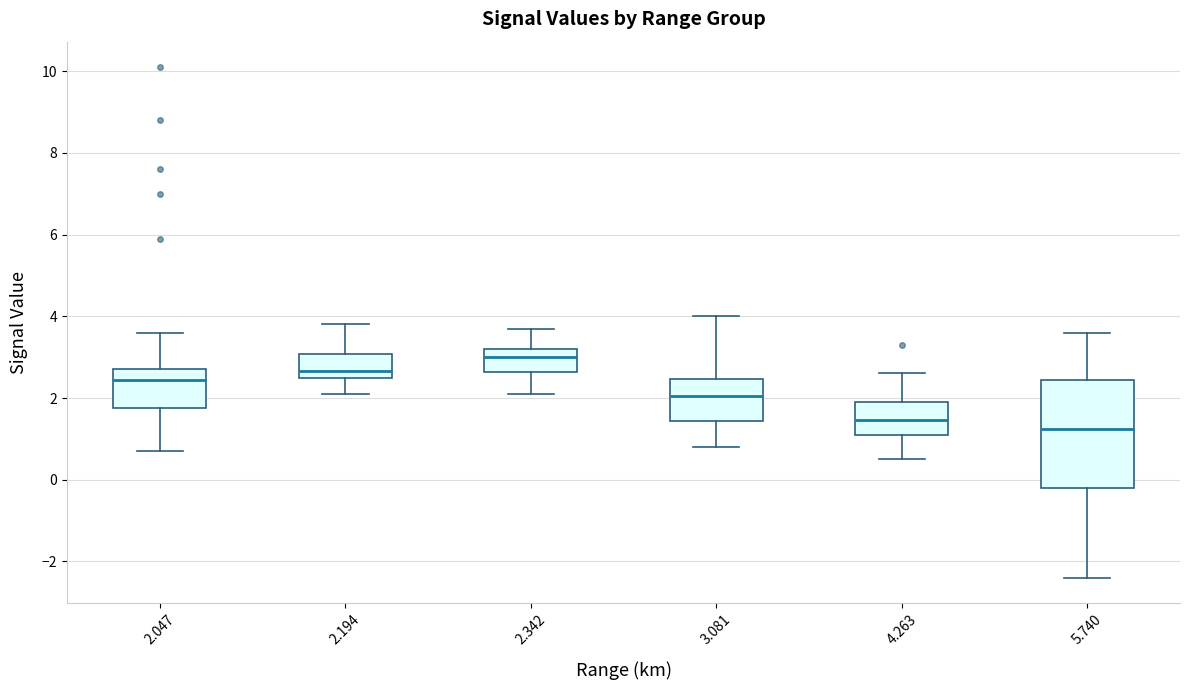

Which box is the tallest, from its lower edge to its upper edge?

5.740